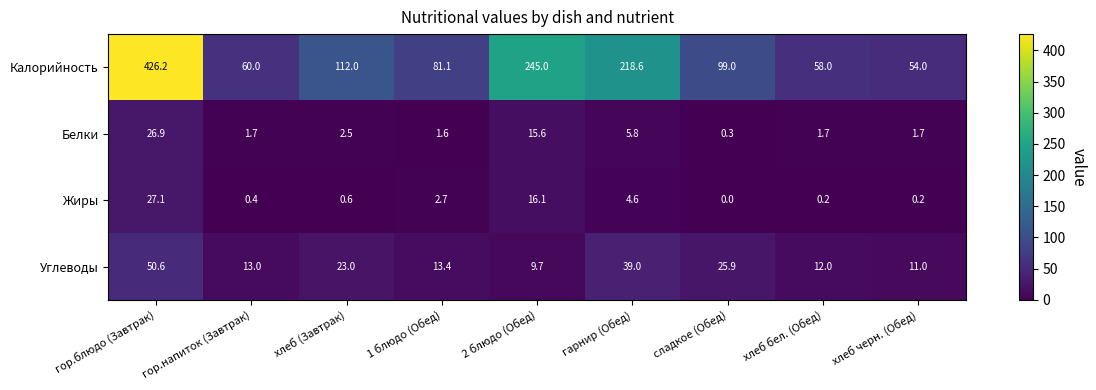

Between хлеб (Завтрак) and 1 блюдо (Обед), which series saw the biggest shift?

Калорийность